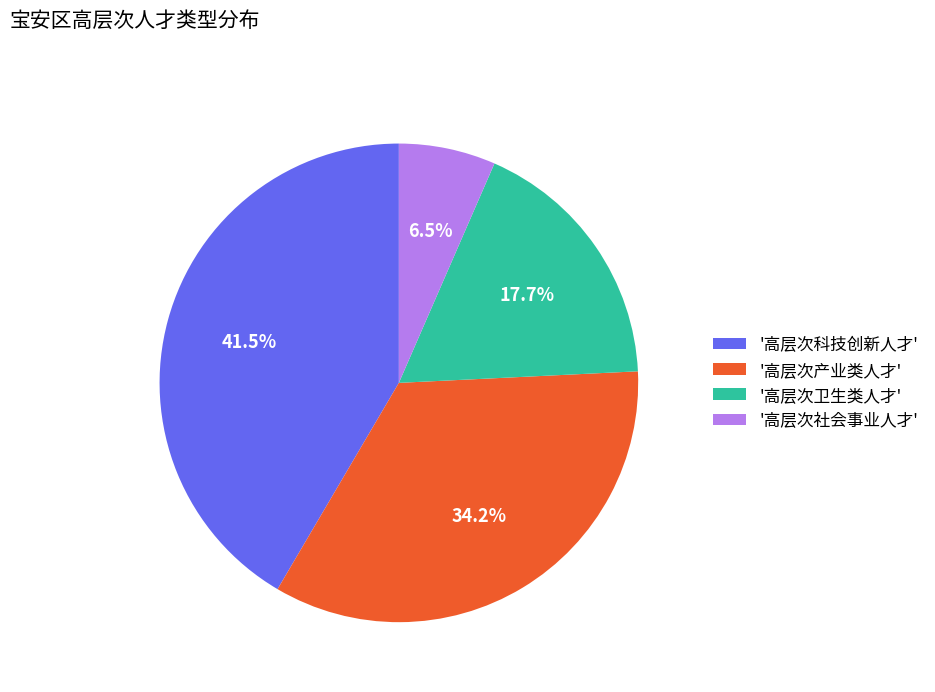

What is the largest slice in the pie chart?

'高层次科技创新人才'